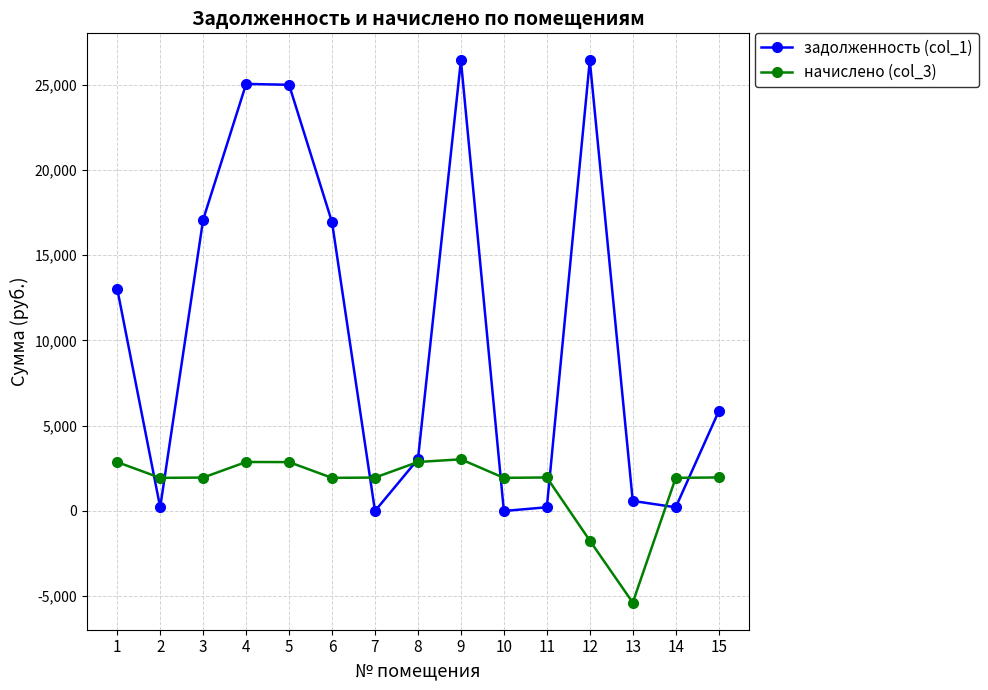

How many data points in задолженность (col_1) are less than 5836?

7